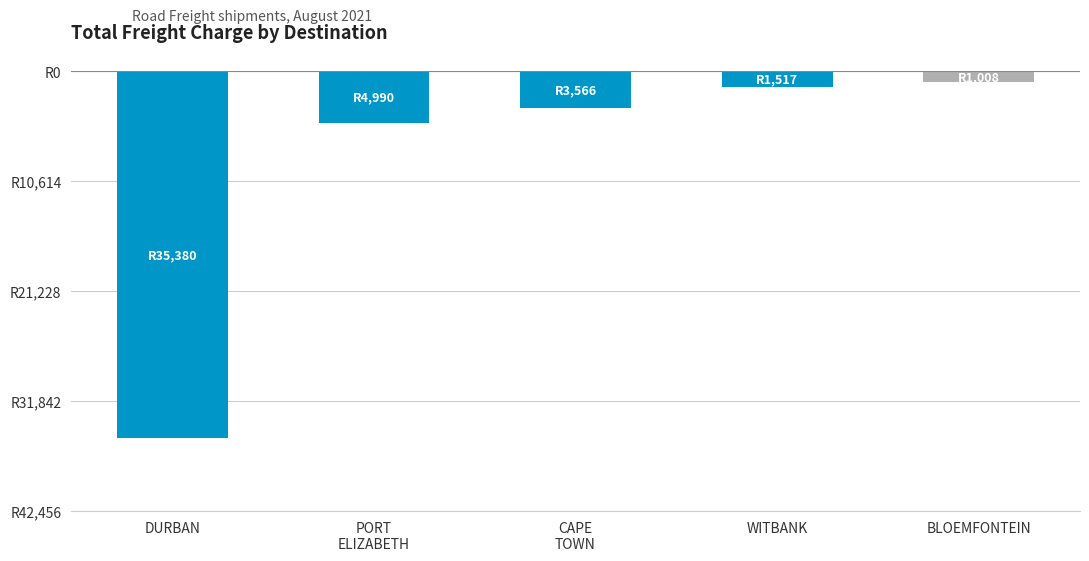

The chart shows a value of -1517.0 at WITBANK. True or false?

True